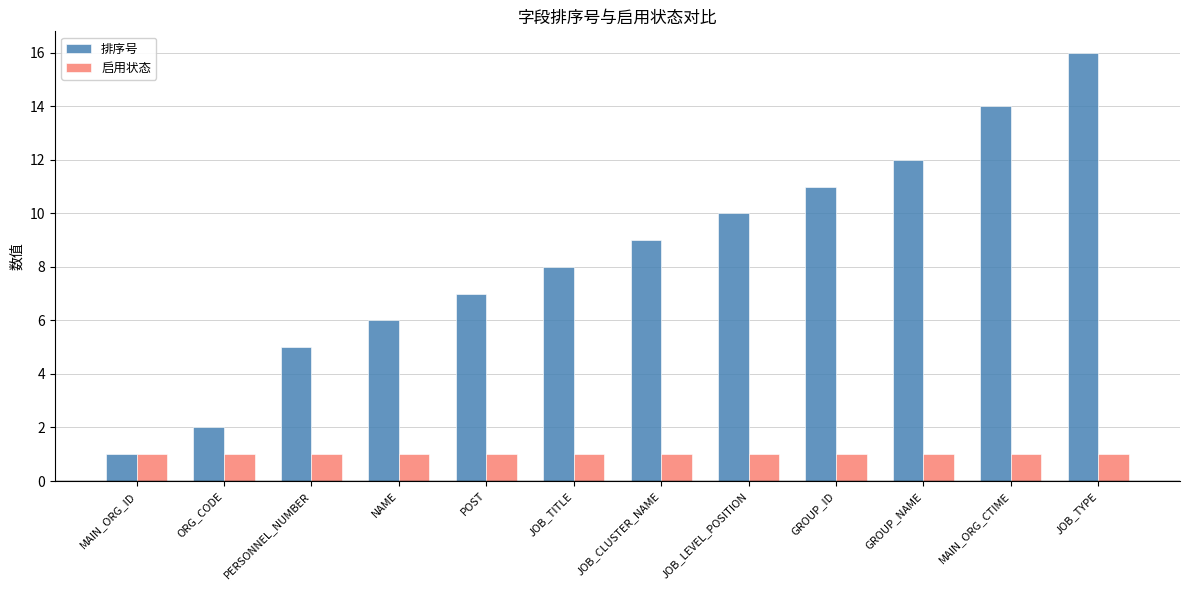

The value of 启用状态 at ORG_CODE is 1. True or false?

True